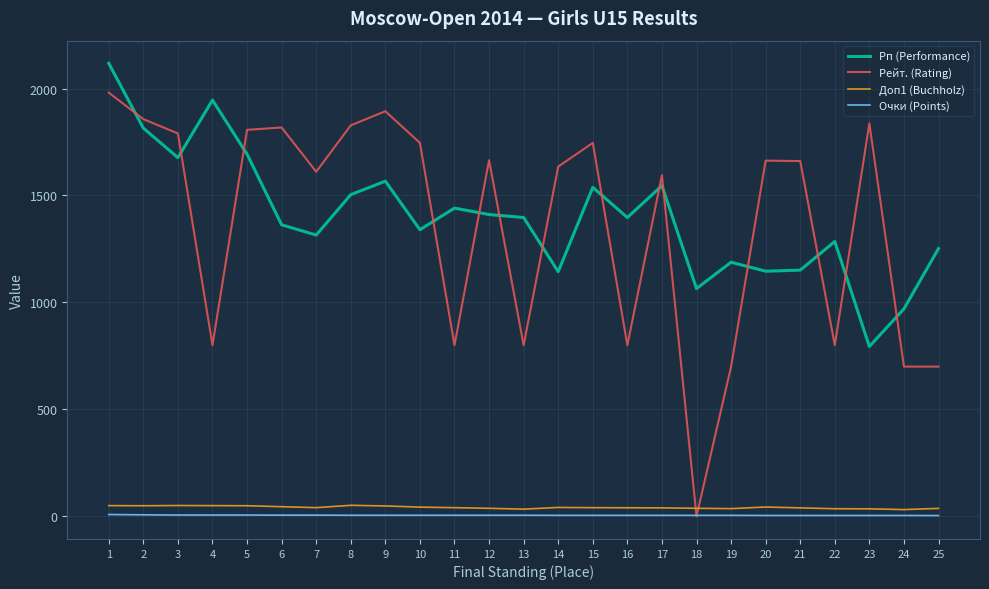

Which series has the largest total across all categories?

Рп (Performance)